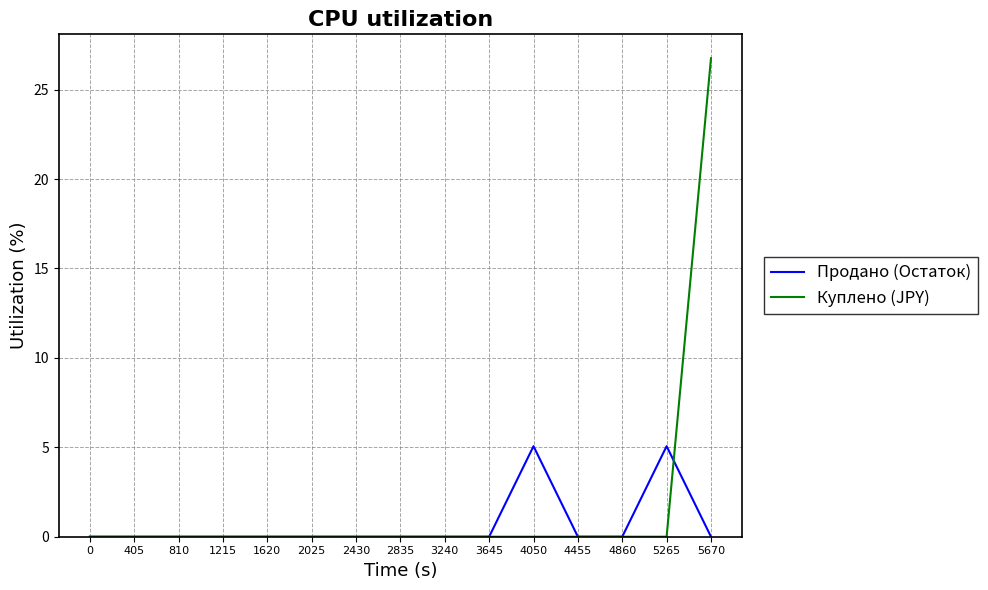

True or false: Продано (Остаток) has a value of 1.9 at 2430.

False